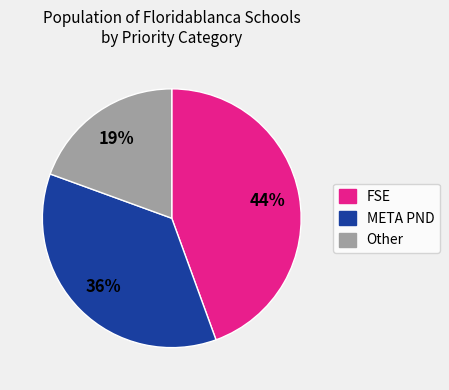

What percentage is the META PND slice, to the nearest percent?

36%